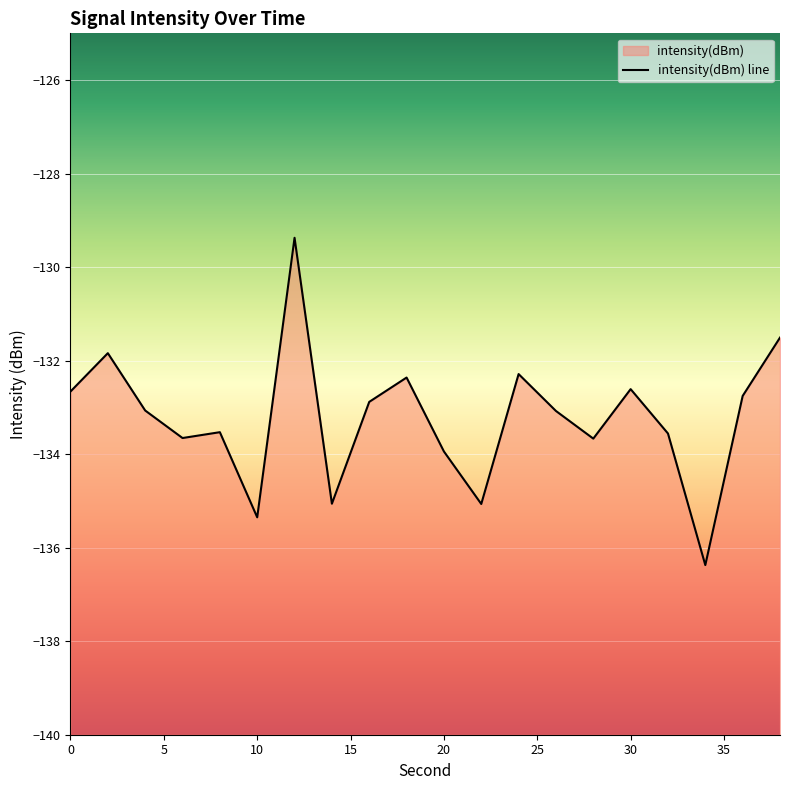

Reading right to left, what are all the values shown in this chart?

-131.5	-132.8	-136.4	-133.6	-132.6	-133.7	-133.1	-132.3	-135.1	-133.9	-132.4	-132.9	-135.1	-129.4	-135.4	-133.5	-133.7	-133.1	-131.8	-132.7